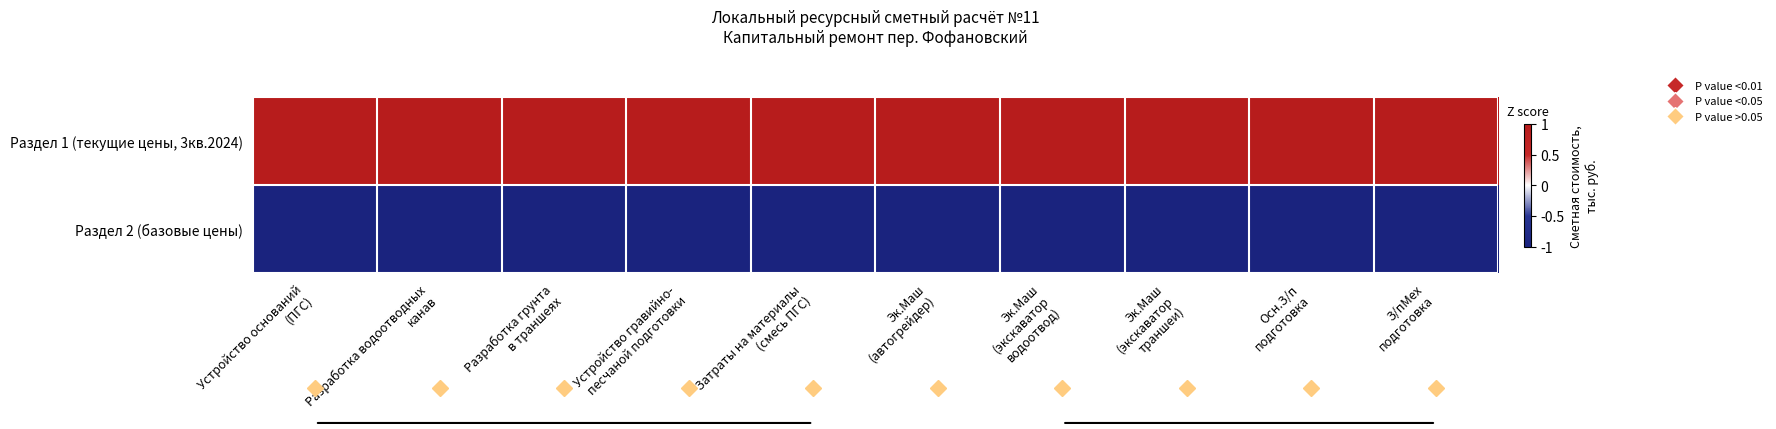

Reading left to right, extract all data points from this chart.

Раздел 1 (текущие цены, 3кв.2024): Устройство оснований
(ПГС)=1	Разработка водоотводных
канав=1	Разработка грунта
в траншеях=1	Устройство гравийно-
песчаной подготовки=1	Затраты на материалы
(смесь ПГС)=1	Эк.Маш
(автогрейдер)=1	Эк.Маш
(экскаватор
водоотвод)=1	Эк.Маш
(экскаватор
траншеи)=1	Осн.З/п
подготовка=1	З/пМех
подготовка=1
Раздел 2 (базовые цены): Устройство оснований
(ПГС)=-1	Разработка водоотводных
канав=-1	Разработка грунта
в траншеях=-1	Устройство гравийно-
песчаной подготовки=-1	Затраты на материалы
(смесь ПГС)=-1	Эк.Маш
(автогрейдер)=-1	Эк.Маш
(экскаватор
водоотвод)=-1	Эк.Маш
(экскаватор
траншеи)=-1	Осн.З/п
подготовка=-1	З/пМех
подготовка=-1